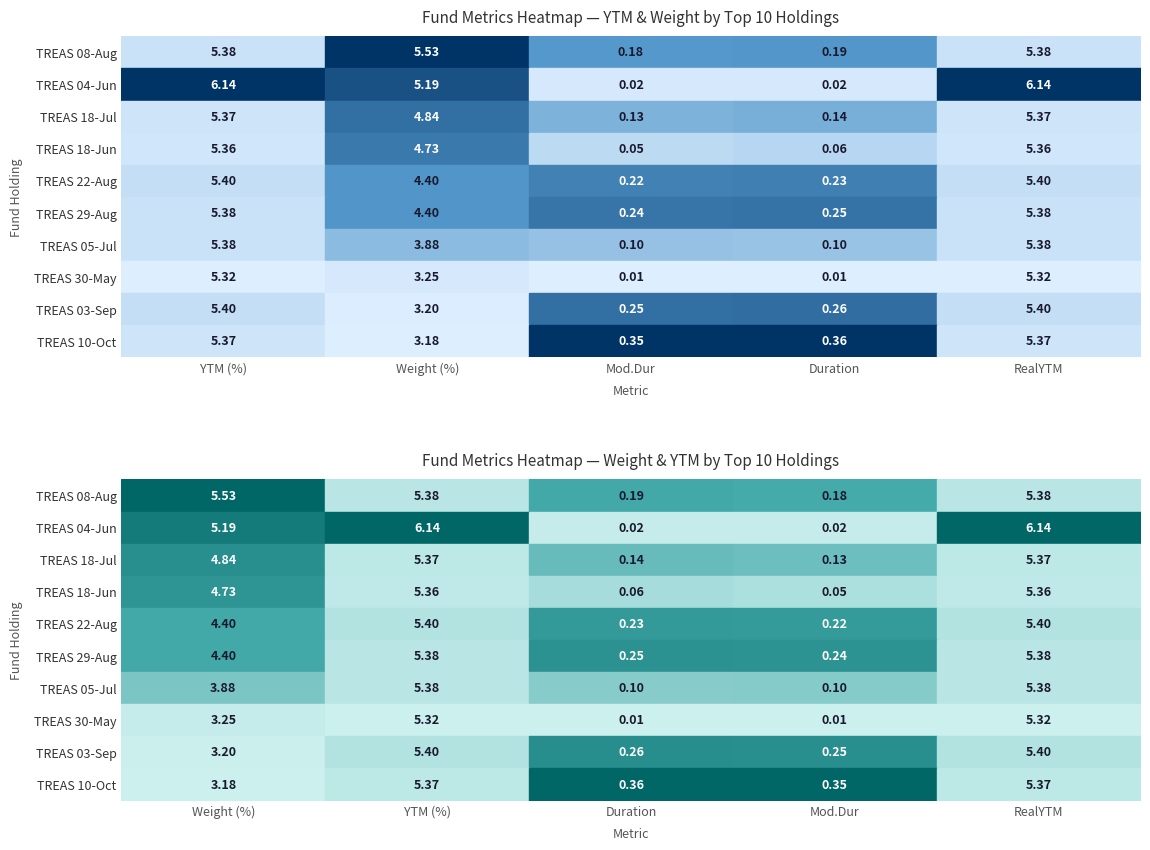

What is the maximum value for Duration?

0.4